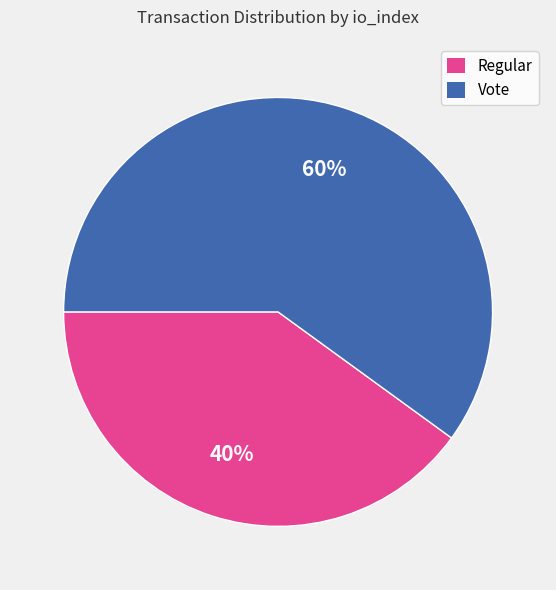

To the nearest percent, what is the difference between the largest and smallest slice percentages?

20%